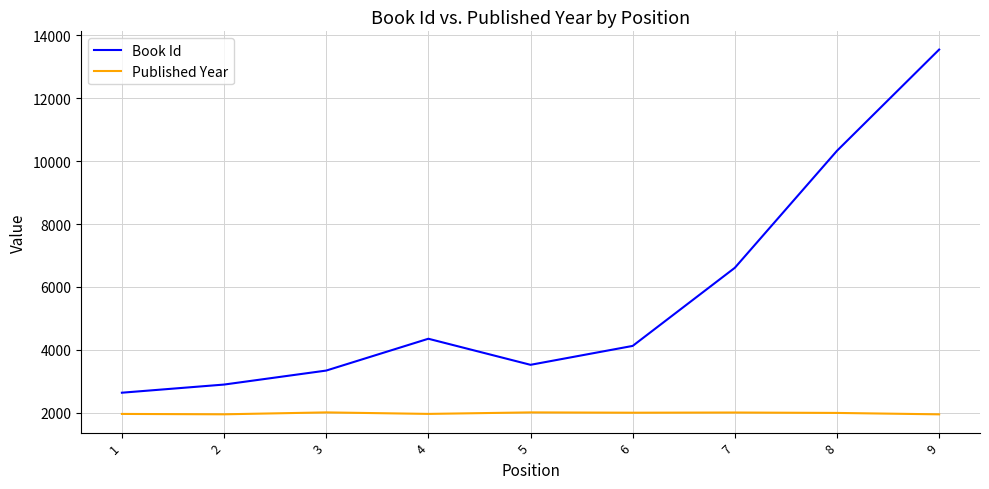

Which series has the largest total across all categories?

Book Id